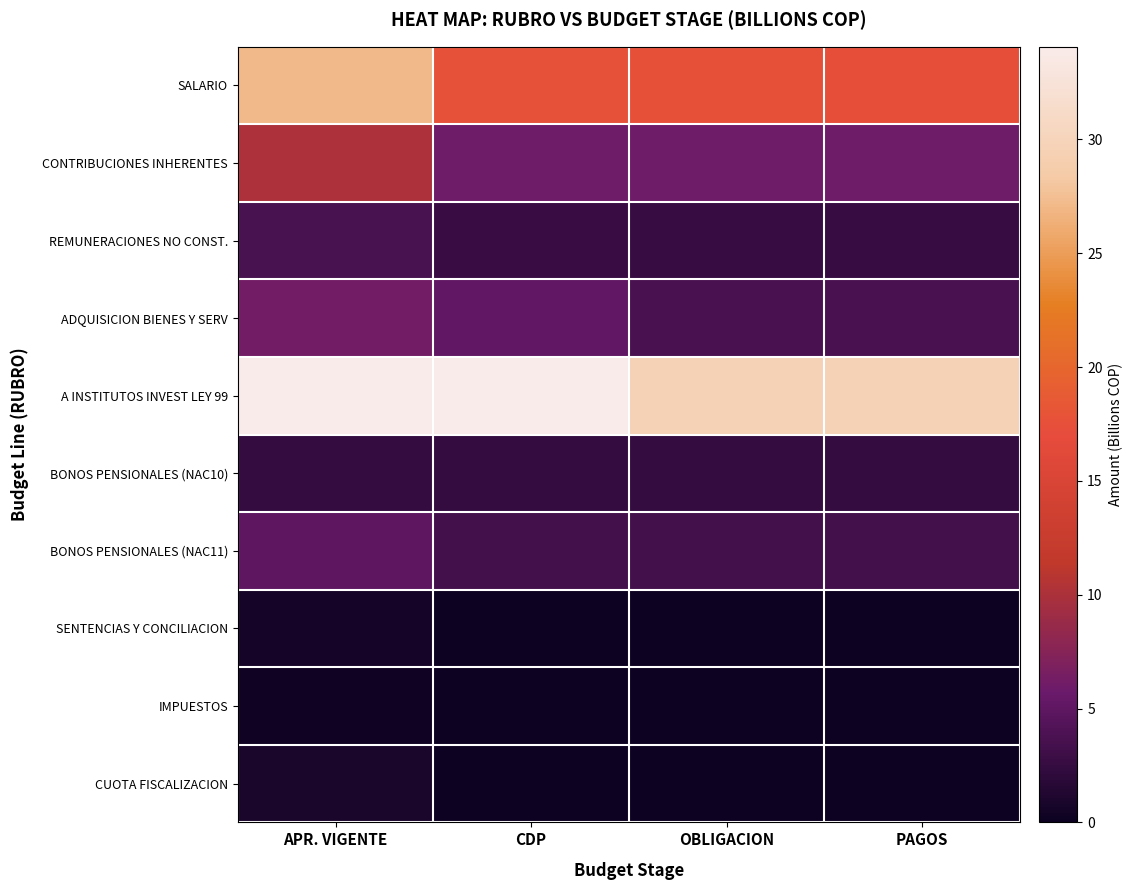

Reading left to right, extract all data points from this chart.

SALARIO: APR. VIGENTE=27.1	CDP=17.6	OBLIGACION=17.5	PAGOS=17.3
CONTRIBUCIONES INHERENTES: APR. VIGENTE=10.1	CDP=5.9	OBLIGACION=5.9	PAGOS=5.9
REMUNERACIONES NO CONST.: APR. VIGENTE=3.7	CDP=2.7	OBLIGACION=2.6	PAGOS=2.6
ADQUISICION BIENES Y SERV: APR. VIGENTE=6.2	CDP=5.1	OBLIGACION=3.8	PAGOS=3.8
A INSTITUTOS INVEST LEY 99: APR. VIGENTE=34.1	CDP=34.1	OBLIGACION=29.6	PAGOS=29.6
BONOS PENSIONALES (NAC10): APR. VIGENTE=2.5	CDP=2.5	OBLIGACION=2.5	PAGOS=2.5
BONOS PENSIONALES (NAC11): APR. VIGENTE=4.9	CDP=3.4	OBLIGACION=3.4	PAGOS=3.4
SENTENCIAS Y CONCILIACION: APR. VIGENTE=0.6	CDP=0.0	OBLIGACION=0.0	PAGOS=0.0
IMPUESTOS: APR. VIGENTE=0.2	CDP=0.1	OBLIGACION=0.1	PAGOS=0.1
CUOTA FISCALIZACION: APR. VIGENTE=0.9	CDP=0.0	OBLIGACION=0.0	PAGOS=0.0